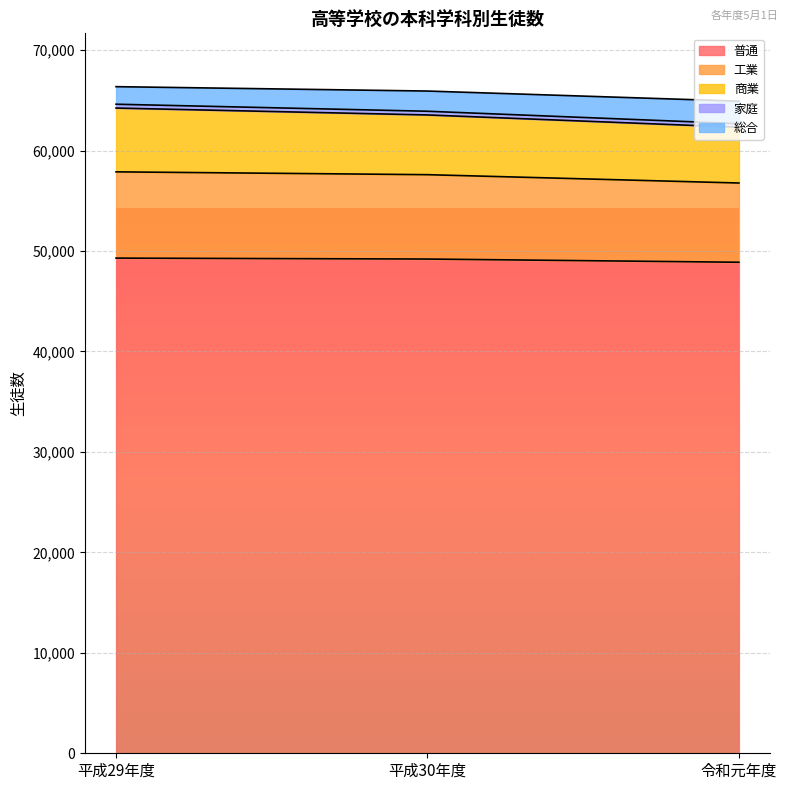

Is it true that 普通 equals 33079 at 令和元年度?

False